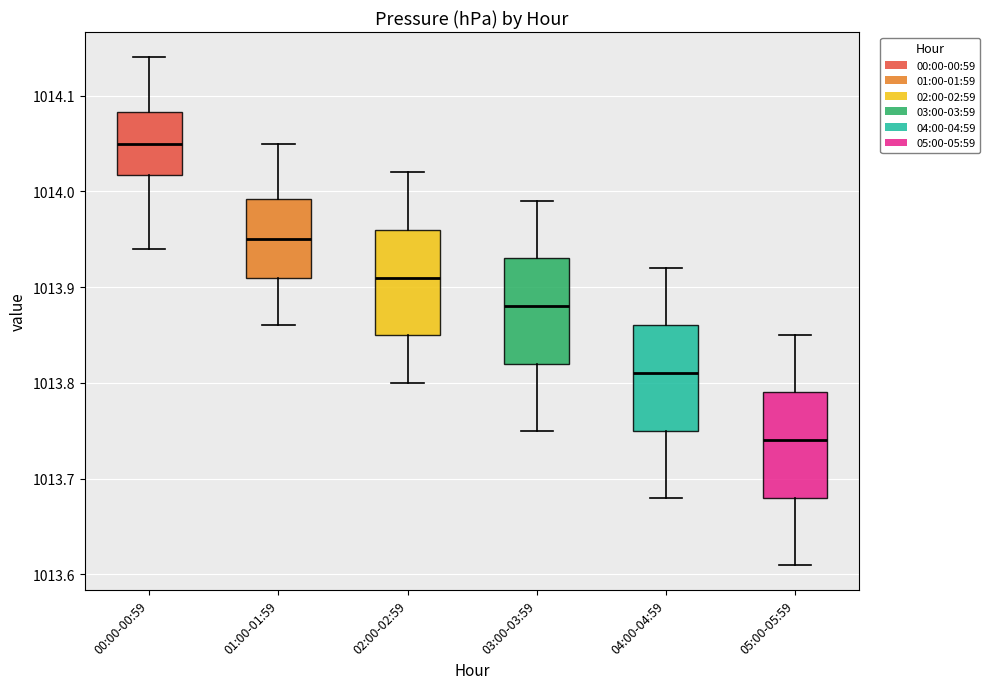

Reading left to right, transcribe this box plot: for each box, give where its median line is, the range the box spans, and where its two whiskers end, as read against the y-axis. The values are not printed on the chart, so give them approximately, as read against the axis.

00:00-00:59: median 1014.05, box 1014.02 to 1014.08, whiskers 1013.94 to 1014.14
01:00-01:59: median 1013.95, box 1013.91 to 1013.99, whiskers 1013.86 to 1014.05
02:00-02:59: median 1013.91, box 1013.85 to 1013.96, whiskers 1013.80 to 1014.02
03:00-03:59: median 1013.88, box 1013.82 to 1013.93, whiskers 1013.75 to 1013.99
04:00-04:59: median 1013.81, box 1013.75 to 1013.86, whiskers 1013.68 to 1013.92
05:00-05:59: median 1013.74, box 1013.68 to 1013.79, whiskers 1013.61 to 1013.85